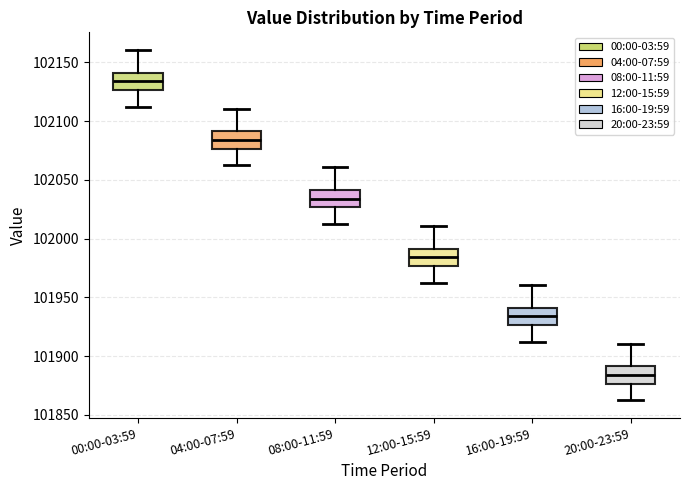

Reading left to right, read every box against the y-axis: the position of its median line, the range the box covers, and the ends of its whiskers. The values are not printed on the chart, so give them approximately, as read against the axis.

00:00-03:59: median 102135, box 102125 to 102140, whiskers 102110 to 102160
04:00-07:59: median 102085, box 102075 to 102090, whiskers 102060 to 102110
08:00-11:59: median 102035, box 102025 to 102040, whiskers 102010 to 102060
12:00-15:59: median 101985, box 101975 to 101990, whiskers 101960 to 102010
16:00-19:59: median 101935, box 101925 to 101940, whiskers 101910 to 101960
20:00-23:59: median 101885, box 101875 to 101890, whiskers 101860 to 101910